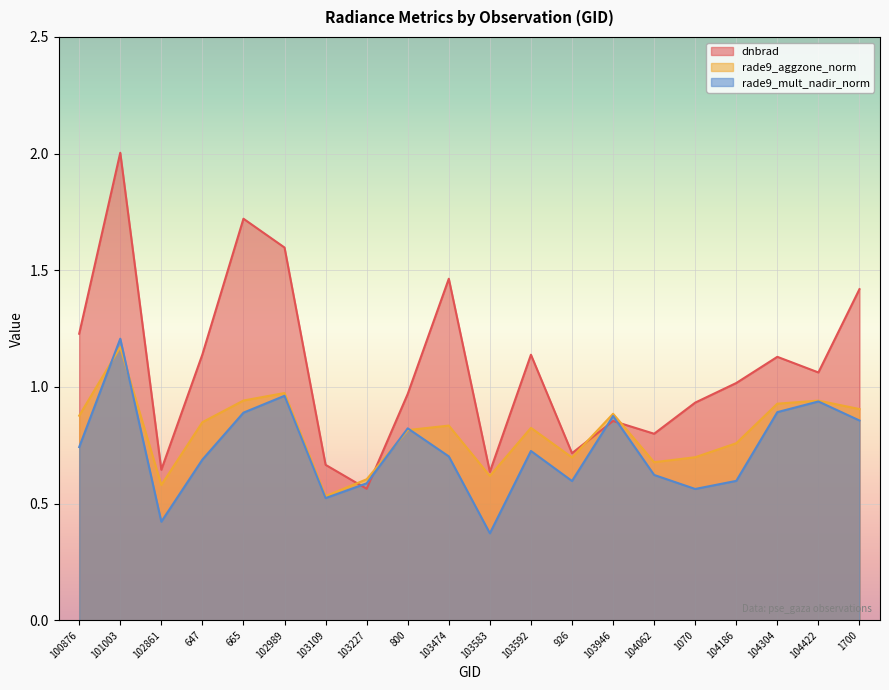

Is the value of rade9_mult_nadir_norm at 926 greater than the value of rade9_aggzone_norm at 104186?

No